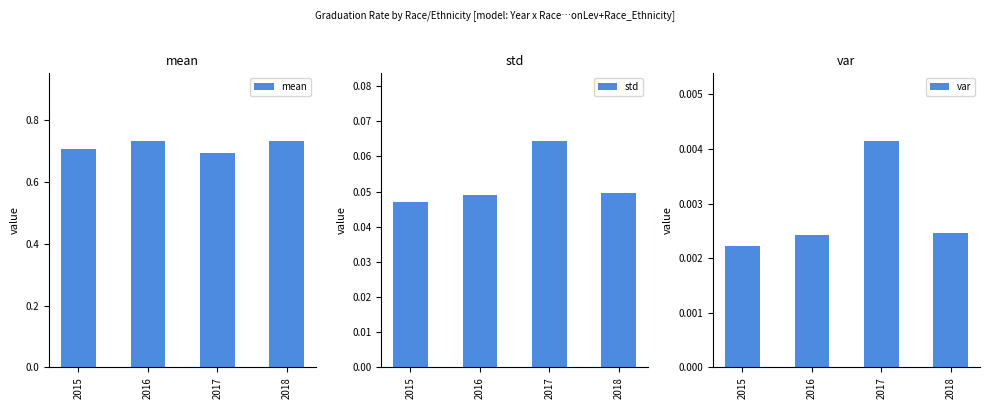

What is the difference between the highest and lowest values at 2016?

0.7